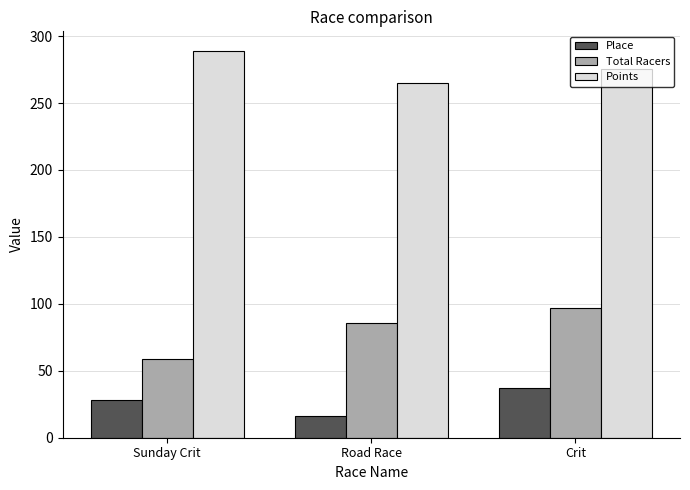

What is the difference between the Place values at Road Race and Sunday Crit?

12.0